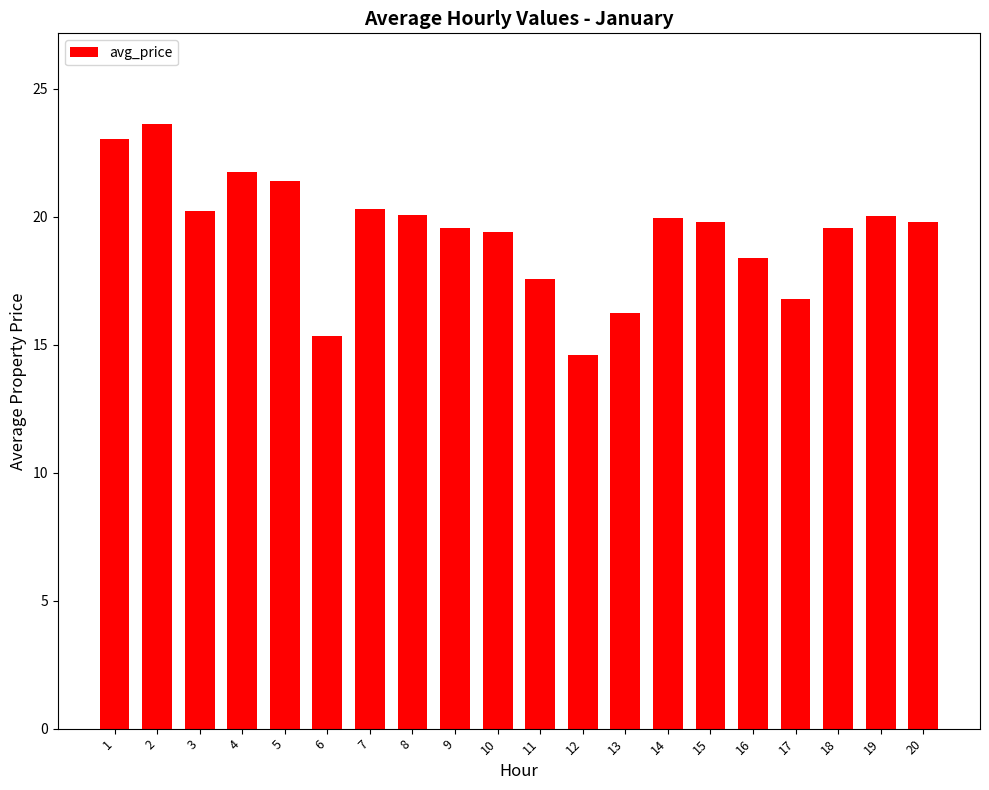

Does the chart contain any negative values?

No